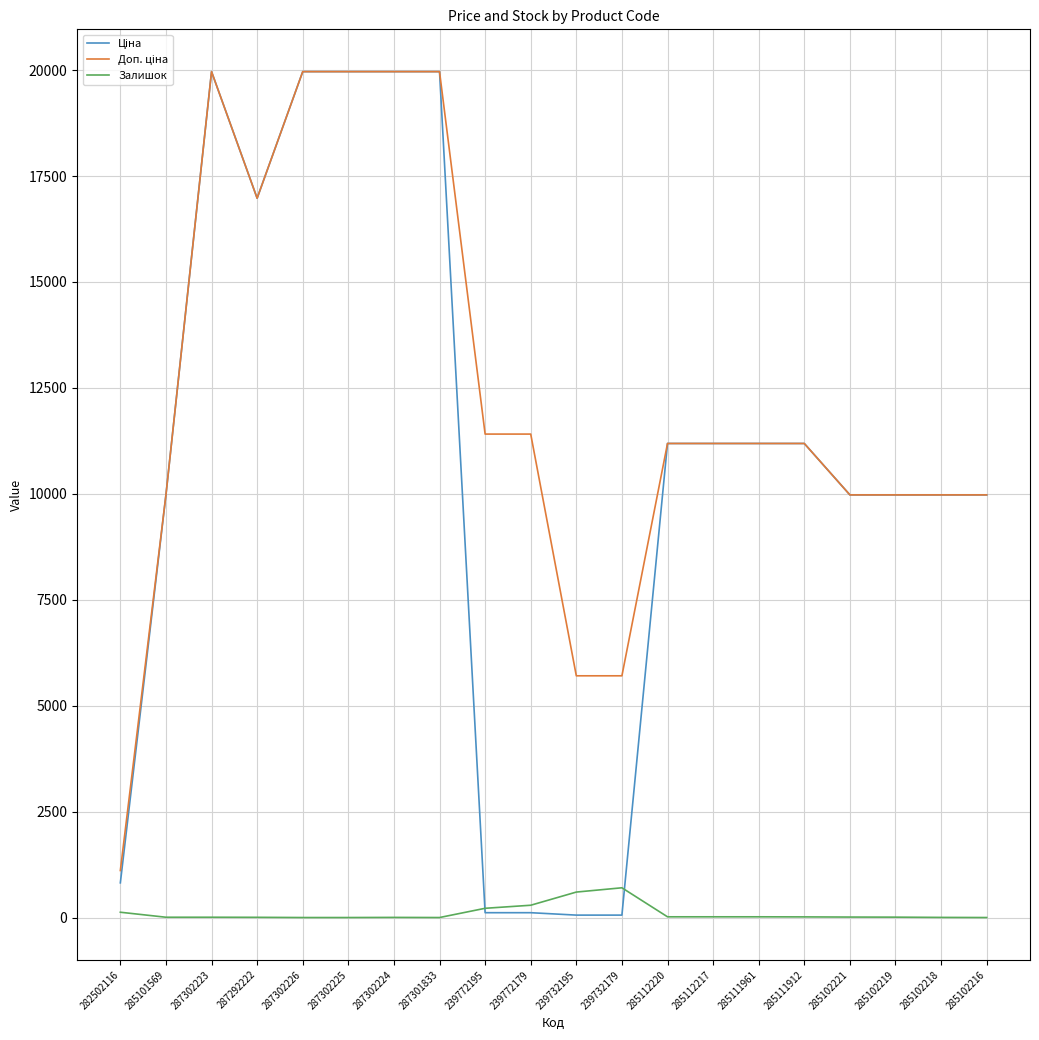

What is the greatest value displayed?

19964.2